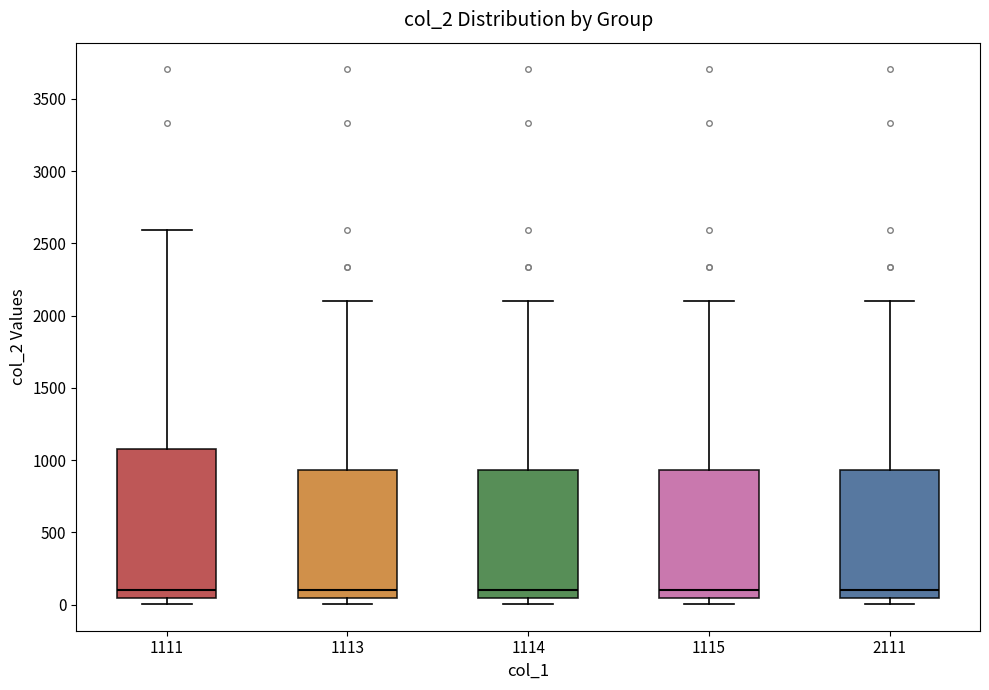

Which box is the tallest, from its lower edge to its upper edge?

1111